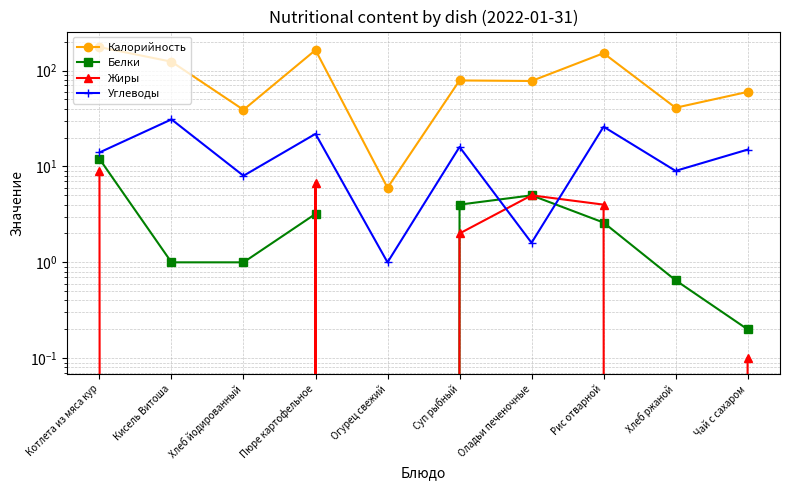

What are all the series names shown in the legend?

Калорийность, Белки, Жиры, Углеводы